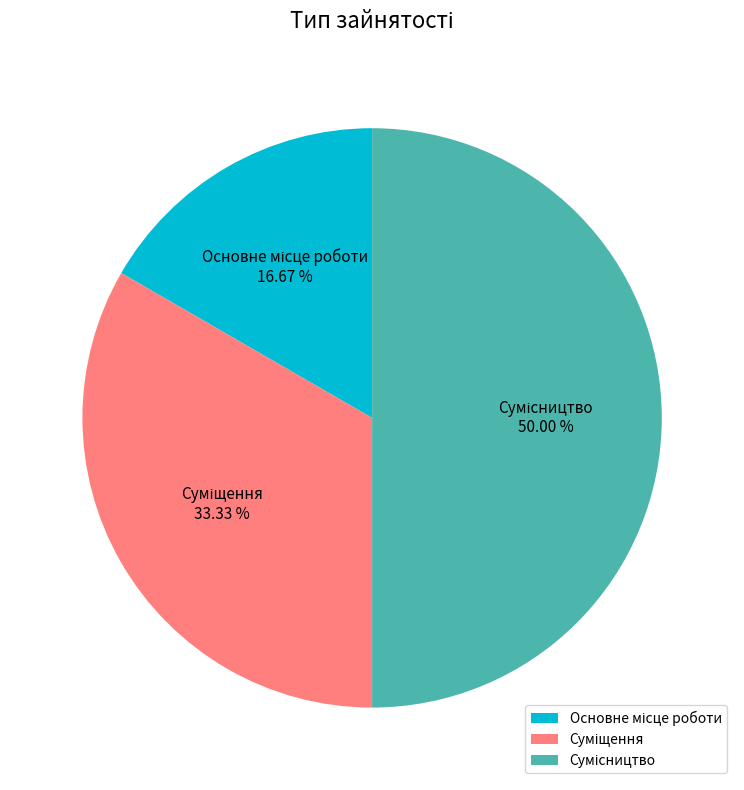

How many segments does this pie chart have?

3